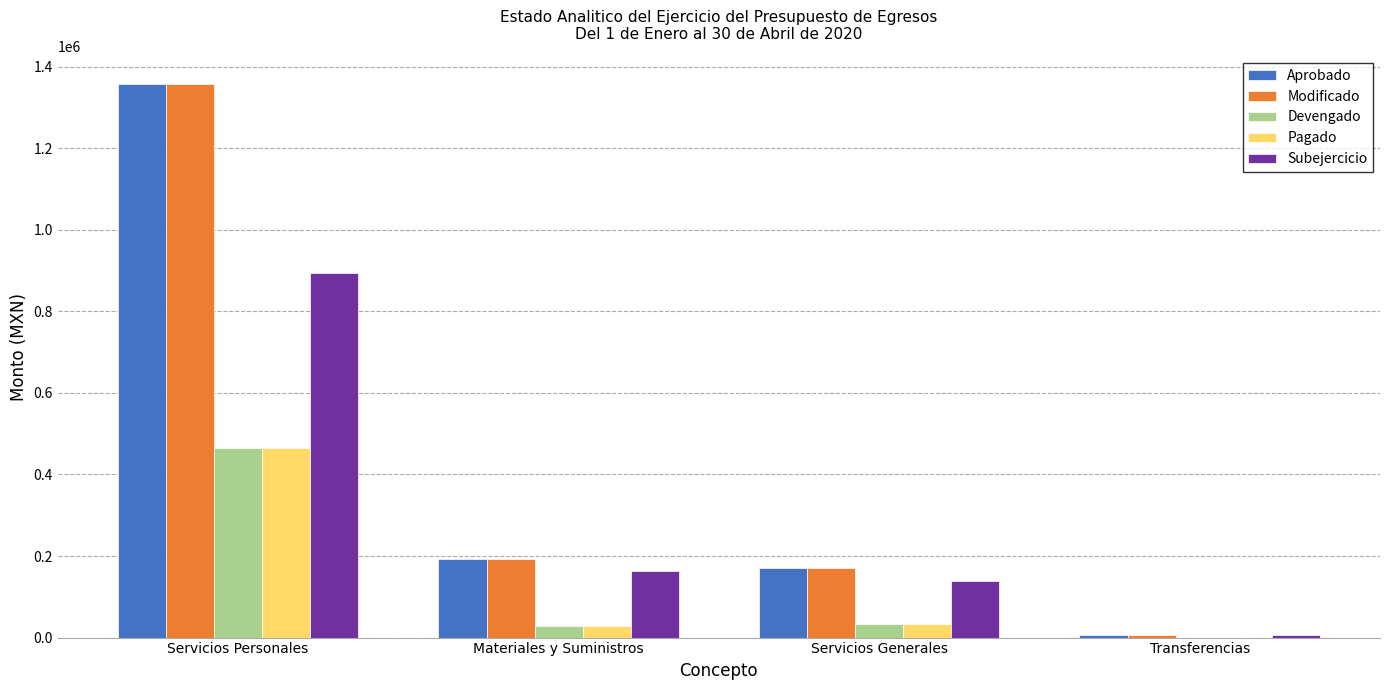

What is the total value across all series at Servicios Personales?

4538651.3